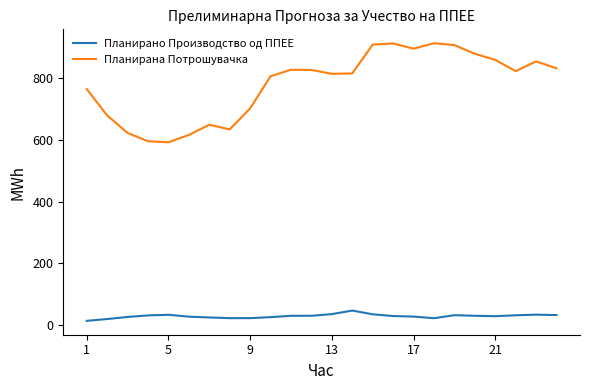

How many values in the Планирана Потрошувачка series are below 821?

12